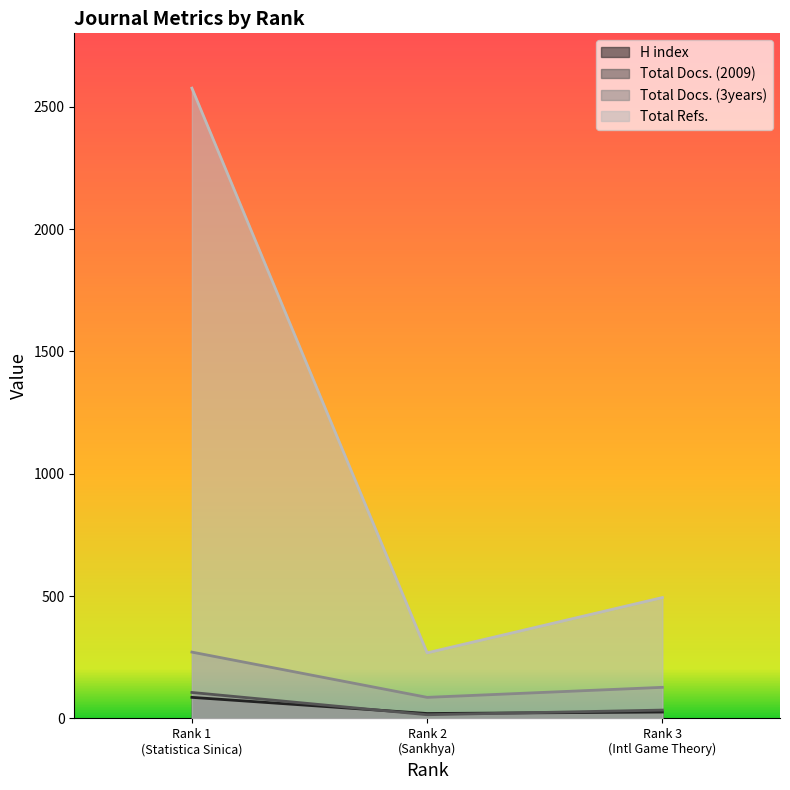

Which series has the largest total across all categories?

Total Refs.